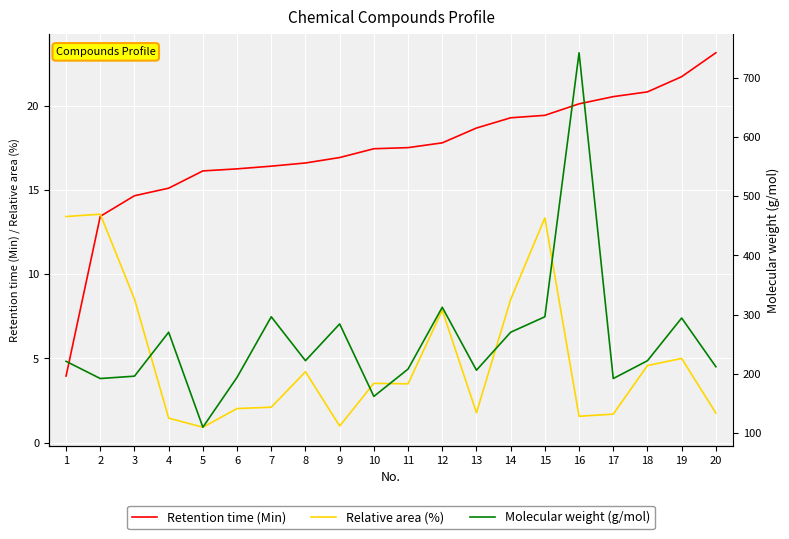

True or false: Molecular weight (g/mol) has a value of 60.6 at 9.

False